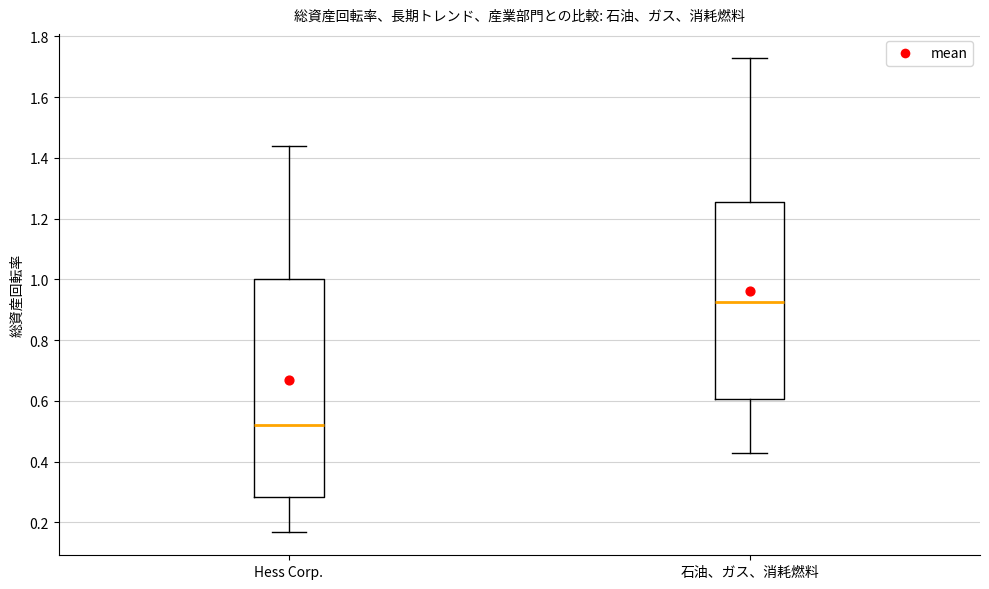

Reading left to right, read every box against the y-axis: the position of its median line, the range the box covers, and the ends of its whiskers. The values are not printed on the chart, so give them approximately, as read against the axis.

Hess Corp.: median 0.52, box 0.28 to 1.00, whiskers 0.18 to 1.44
石油、ガス、消耗燃料: median 0.92, box 0.60 to 1.26, whiskers 0.44 to 1.74